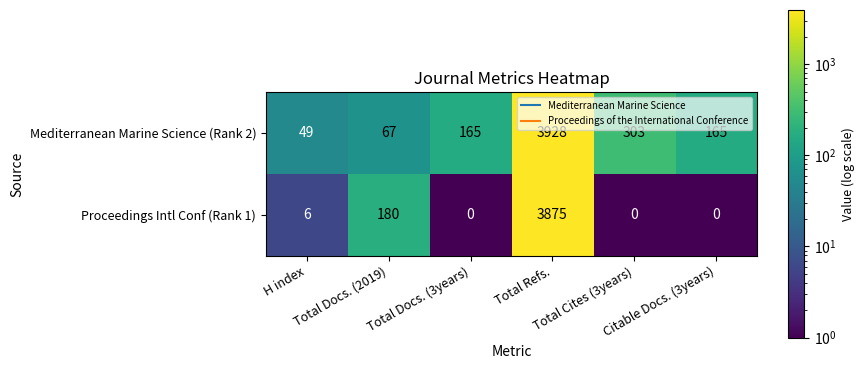

At which category is the sum across all series the highest?

Total Refs.